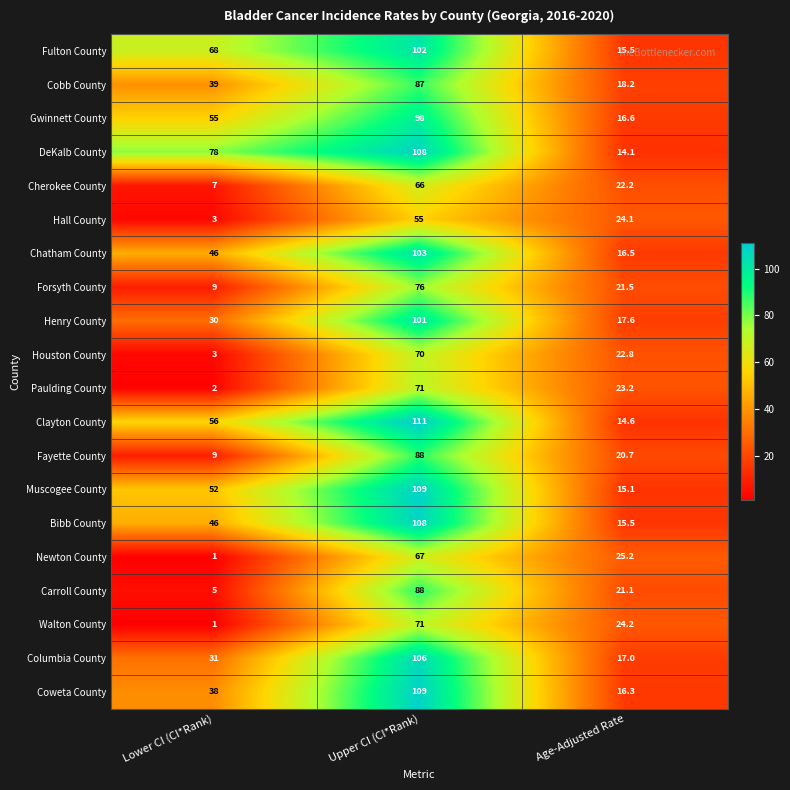

Read the DeKalb County value at Age-Adjusted Rate.

14.1